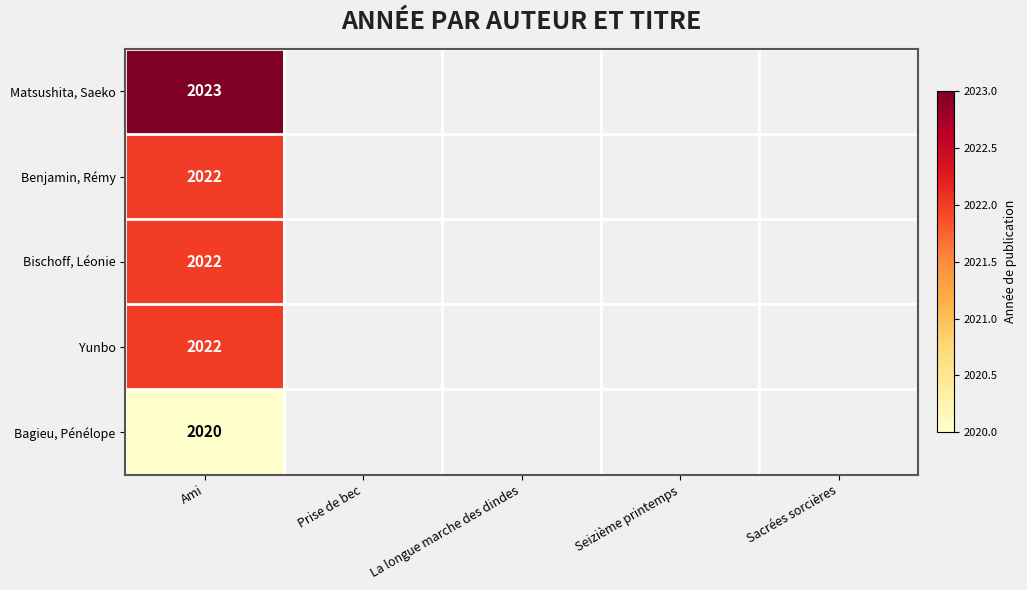

What is the total value across all series at Ami?

10109